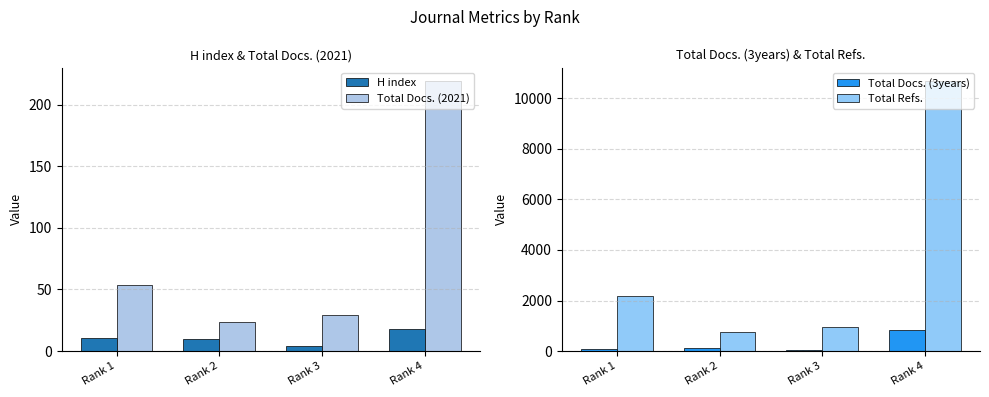

What is the smallest value displayed?

4